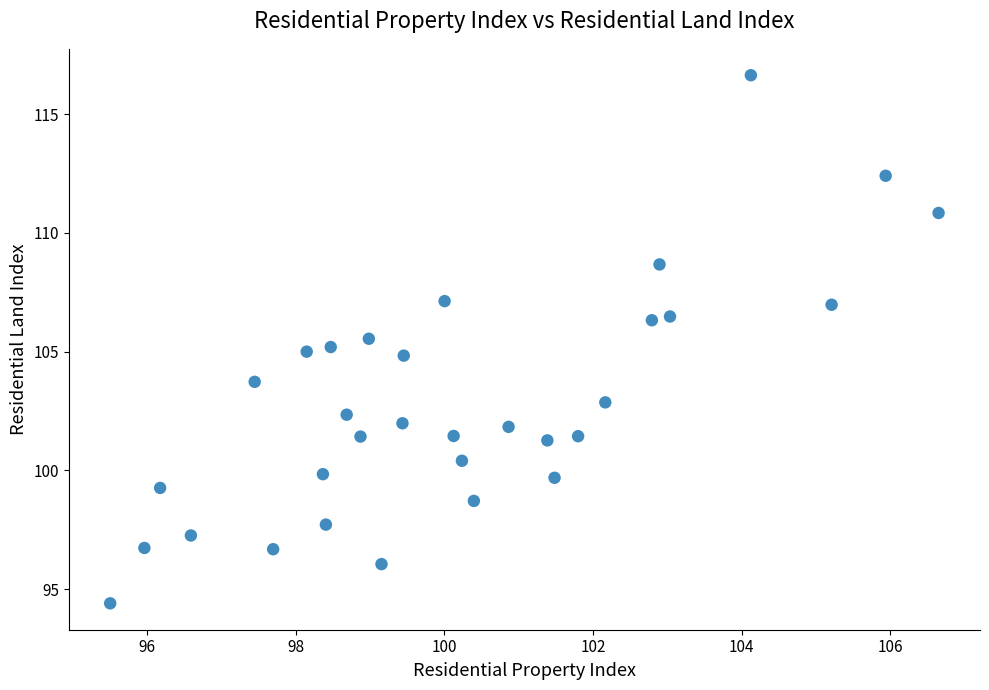

What is the range of Y values (max minus min)?

22.2